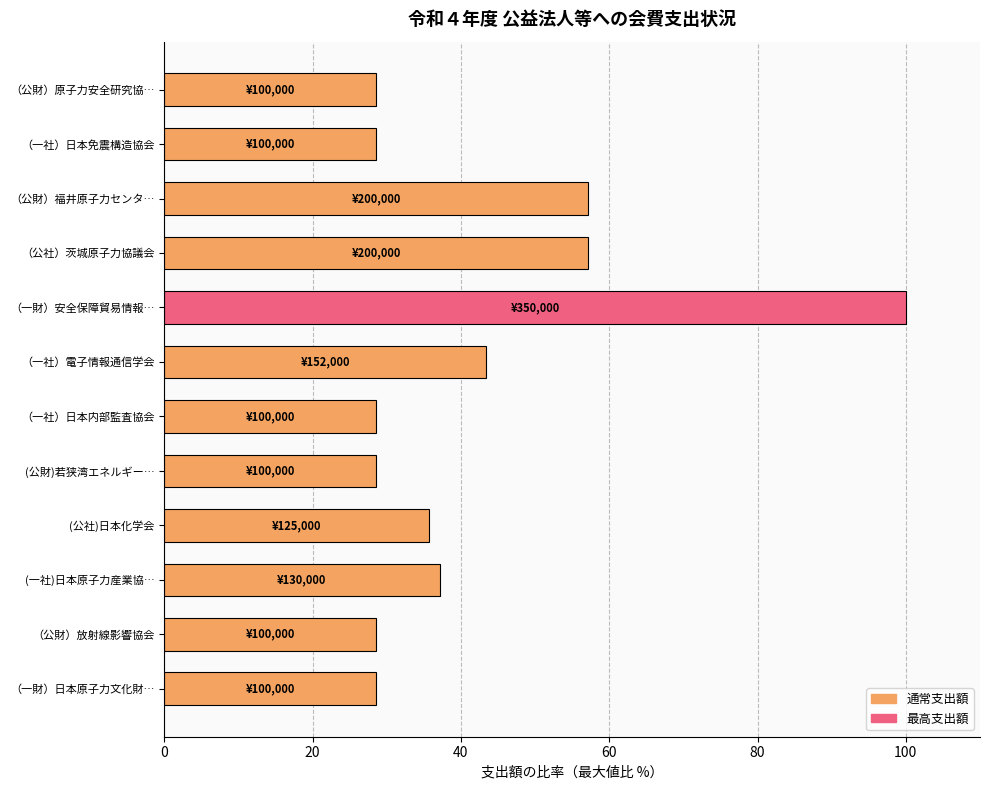

Reading top to bottom, list all the values displayed in this chart.

（公財）原子力安全研究協…=28.6	（一社）日本免震構造協会=28.6	（公財）福井原子力センタ…=57.1	（公社）茨城原子力協議会=57.1	（一財）安全保障貿易情報…=100.0	（一社）電子情報通信学会=43.4	（一社）日本内部監査協会=28.6	(公財)若狭湾エネルギー…=28.6	(公社)日本化学会=35.7	(一社)日本原子力産業協…=37.1	（公財）放射線影響協会=28.6	（一財）日本原子力文化財…=28.6